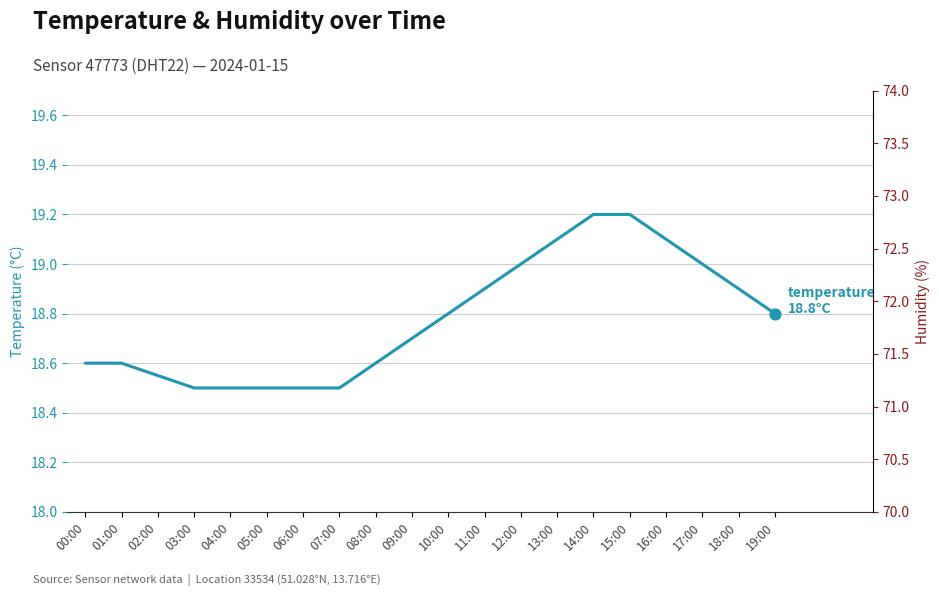

At how many categories does at least one series exceed 39?

20